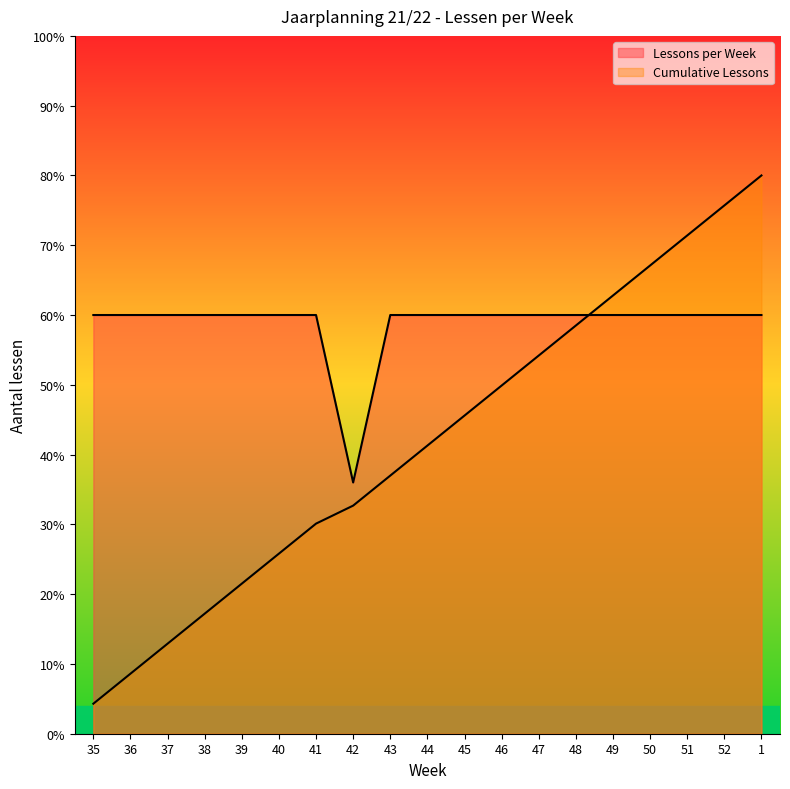

What is the value of the Lessons per Week point at the 7th from the left?

60.0